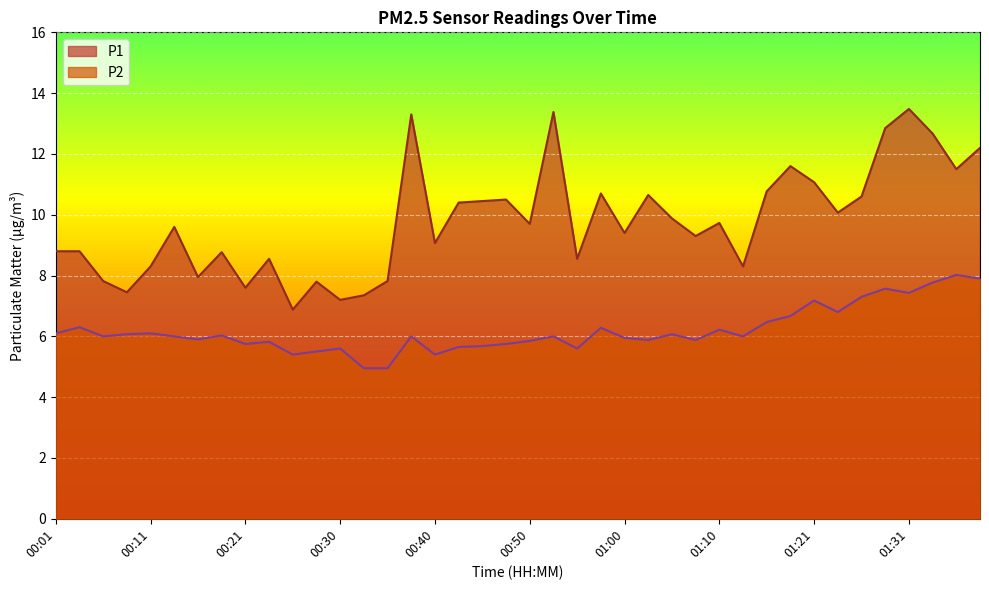

Is the value of P1 at 01:18 greater than the value of P2 at 01:38?

Yes